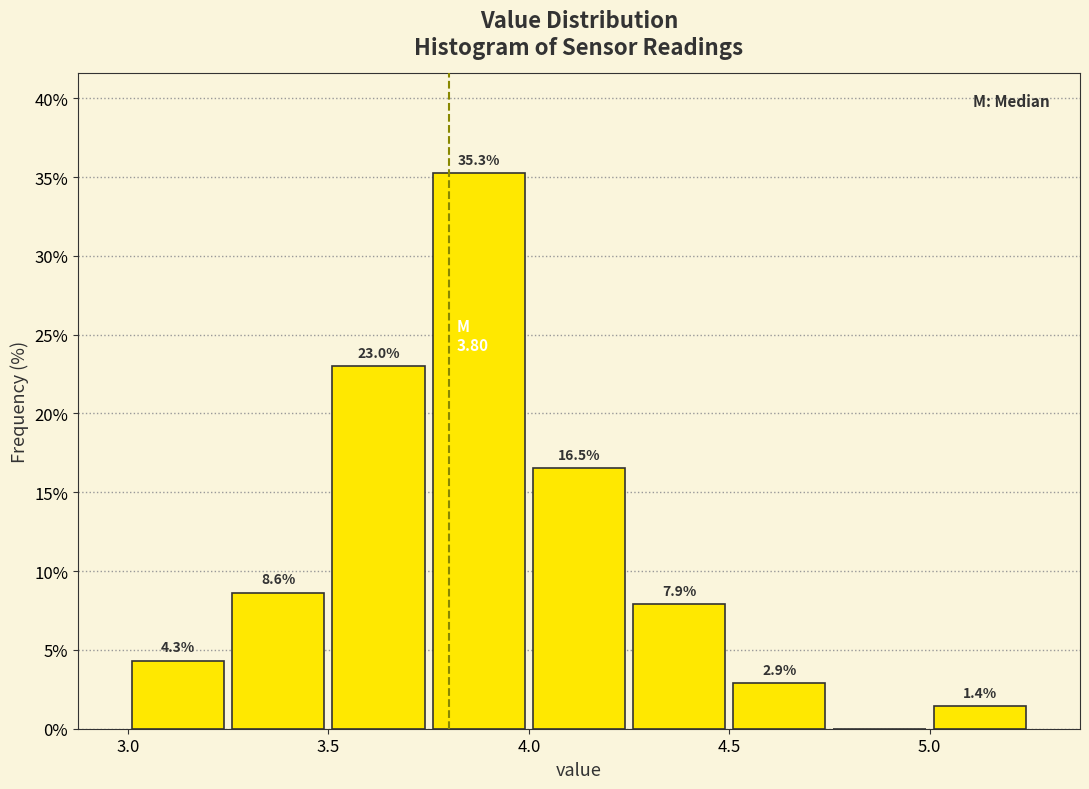

Over which range of the x-axis is the bar tallest?

3.75 to 4.00